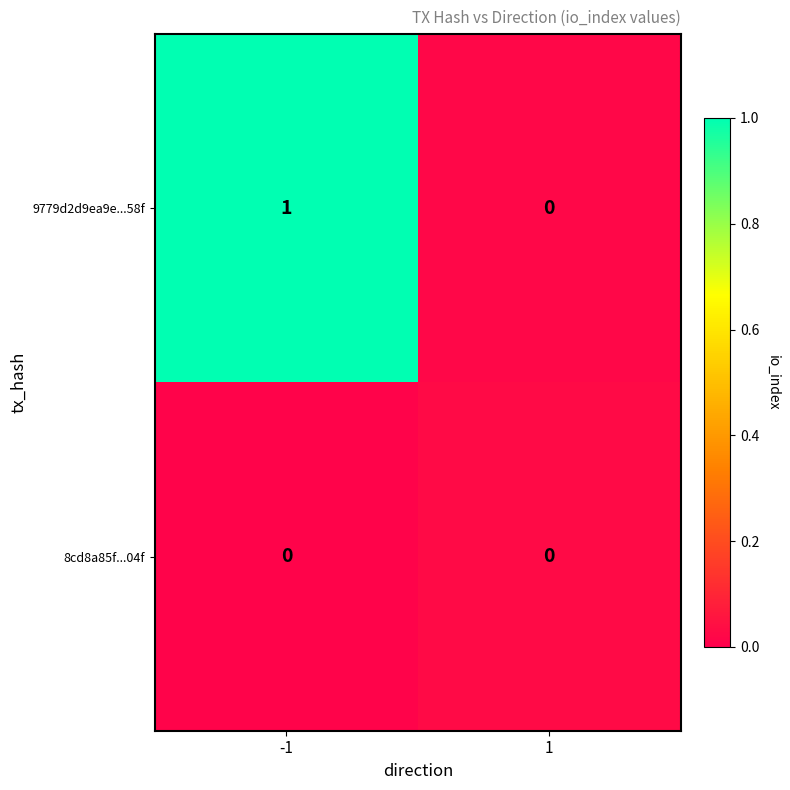

The 9779d2d9ea9e...58f series shows 1 at -1. True or false?

True